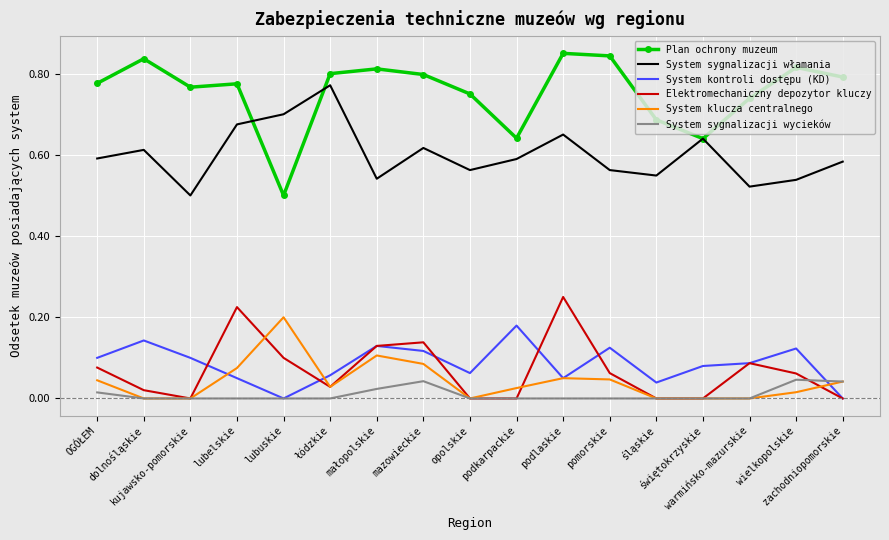

True or false: Plan ochrony muzeum and System sygnalizacji wycieków cross at least once.

False